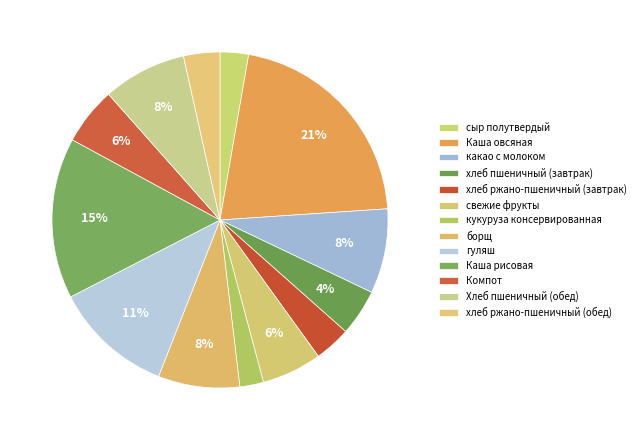

The Компот slice represents 18% of the pie. True or false?

False